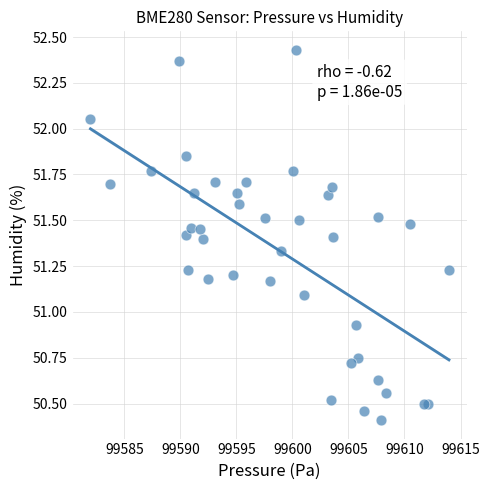

What is the range of Y values (max minus min)?

2.0